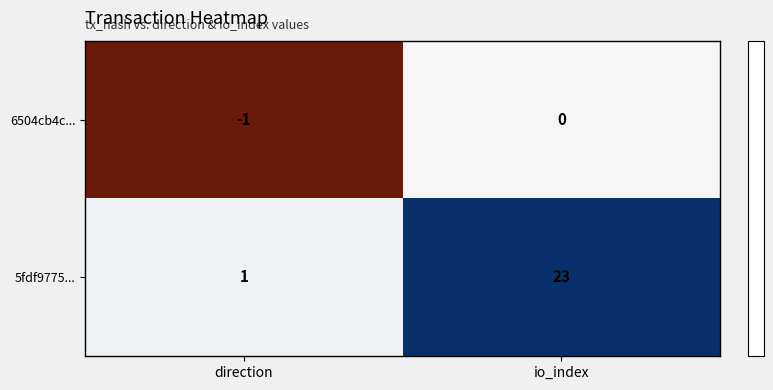

Is it true that 5fdf9775... equals 1 at direction?

True